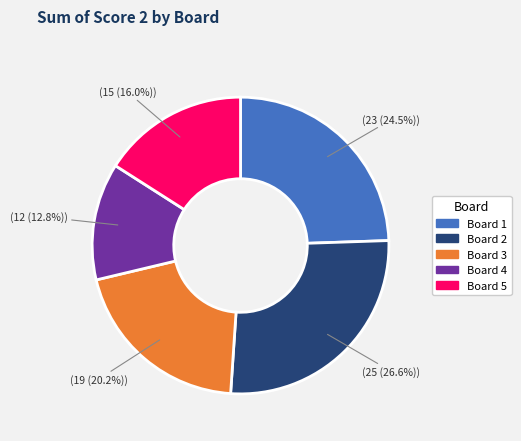

Is there a majority slice in this chart?

No